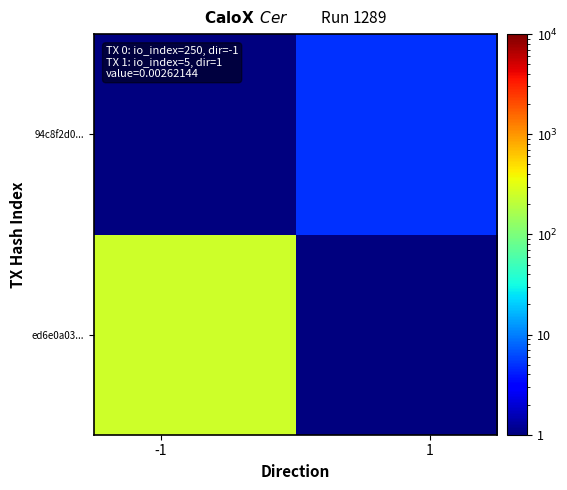

Rank the series by their maximum value, from highest to lowest.

ed6e0a03..., 94c8f2d0...